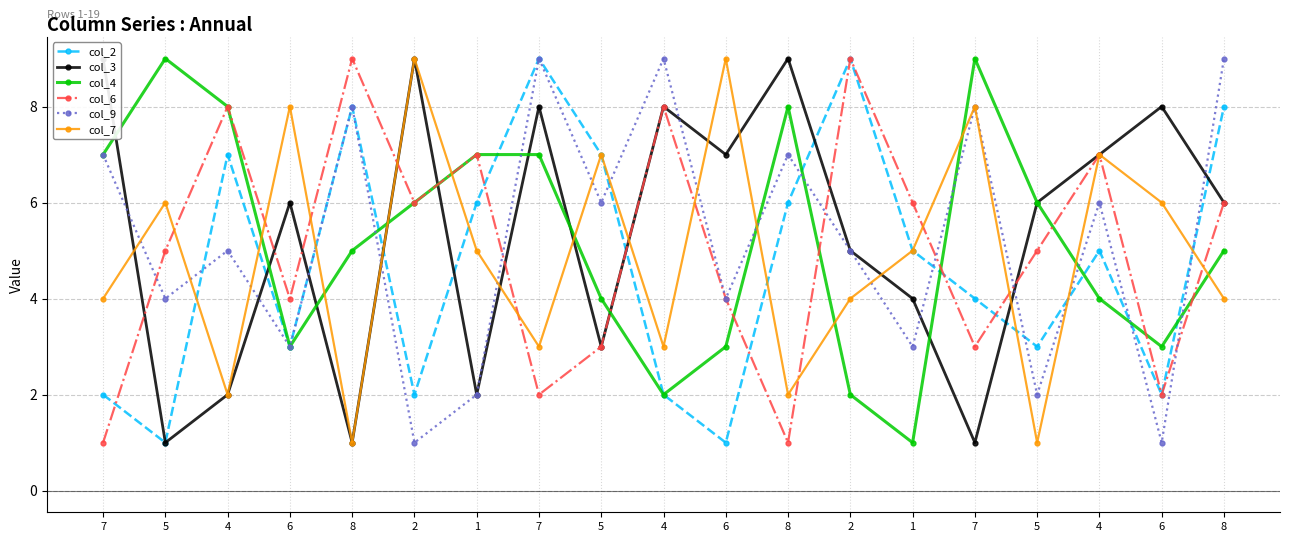

Which series changed the most between 1 and 5?

col_3